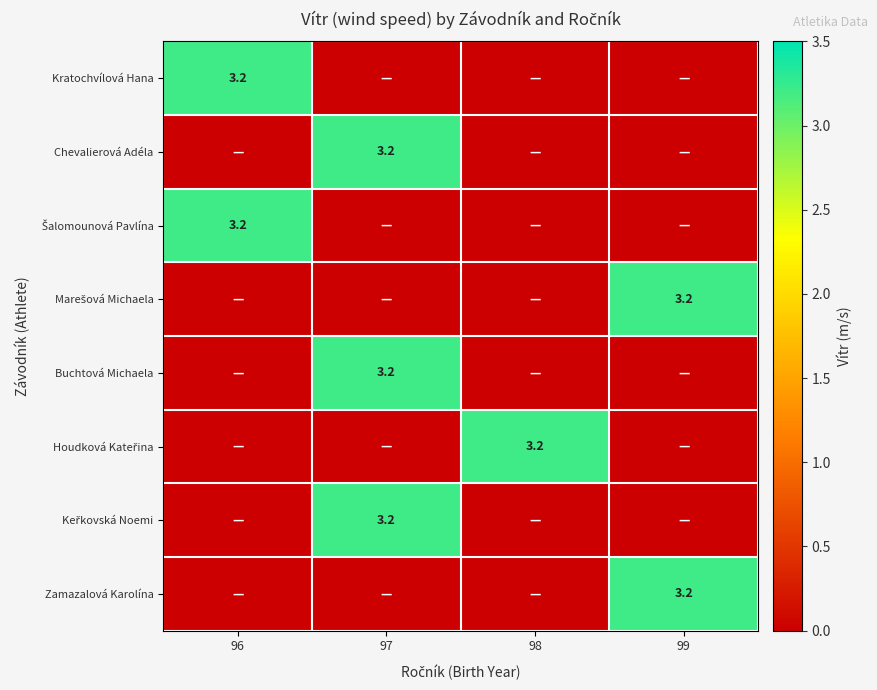

Is it true that Zamazalová Karolína equals 5.3 at 99?

False